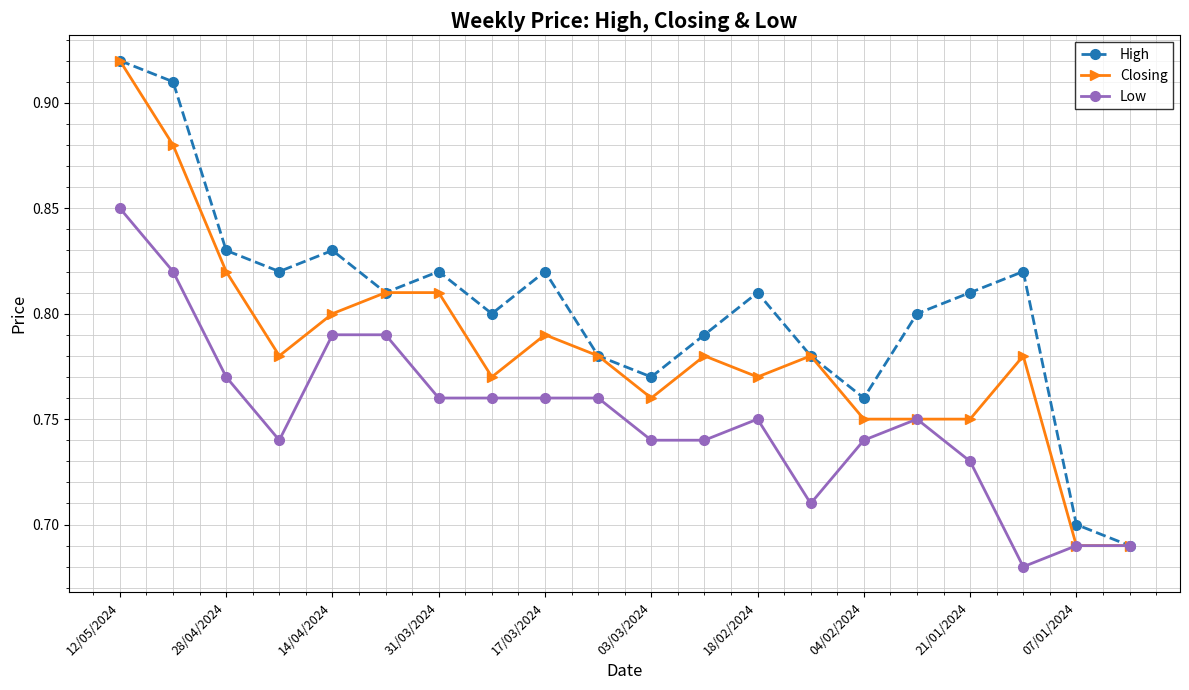

How many series are shown in this chart?

3